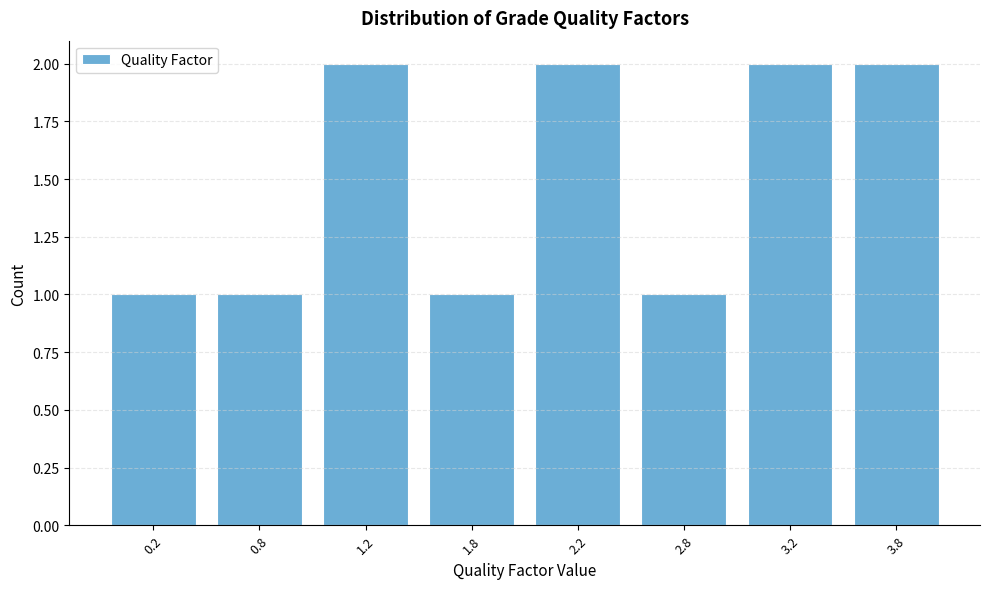

Reading left to right, transcribe all the data shown in this chart.

1	1	2	1	2	1	2	2